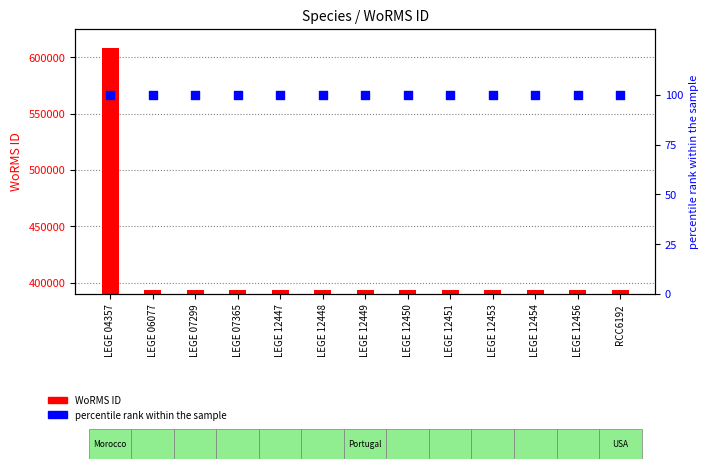

At which category is the sum across all series the highest?

LEGE 04357